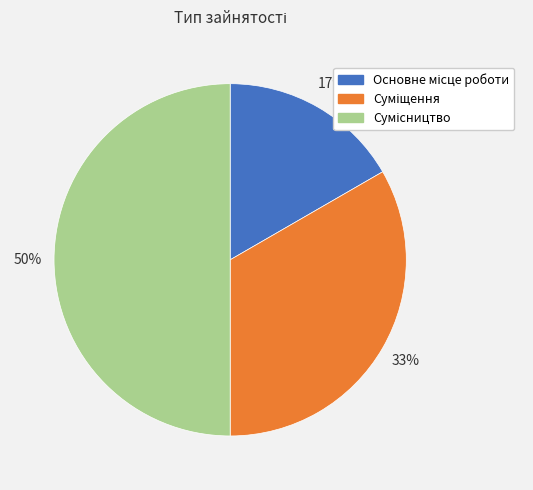

To the nearest percent, what is the average slice percentage?

33%